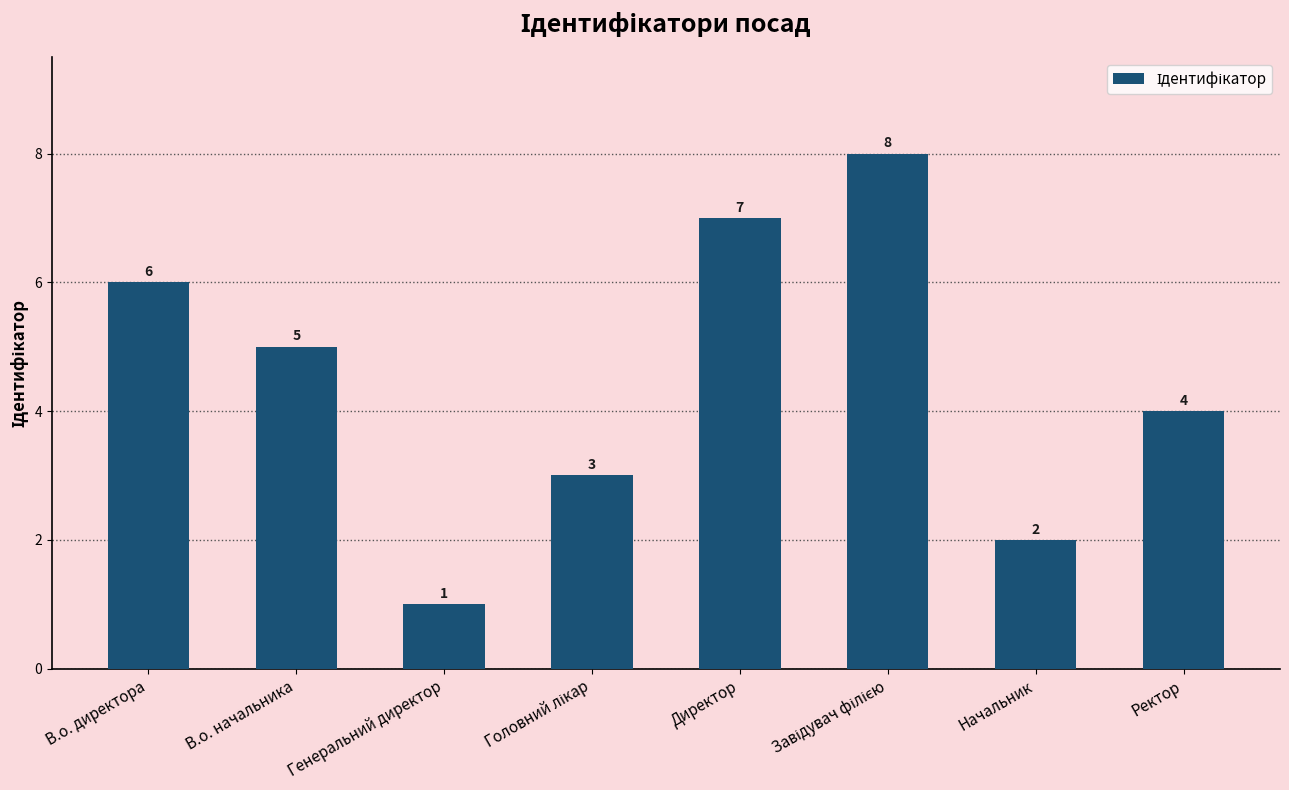

Where does the data first go above 5?

В.о. директора